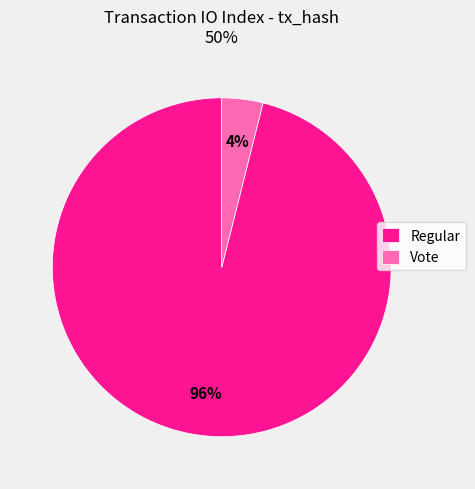

Count the number of slices in the pie.

2